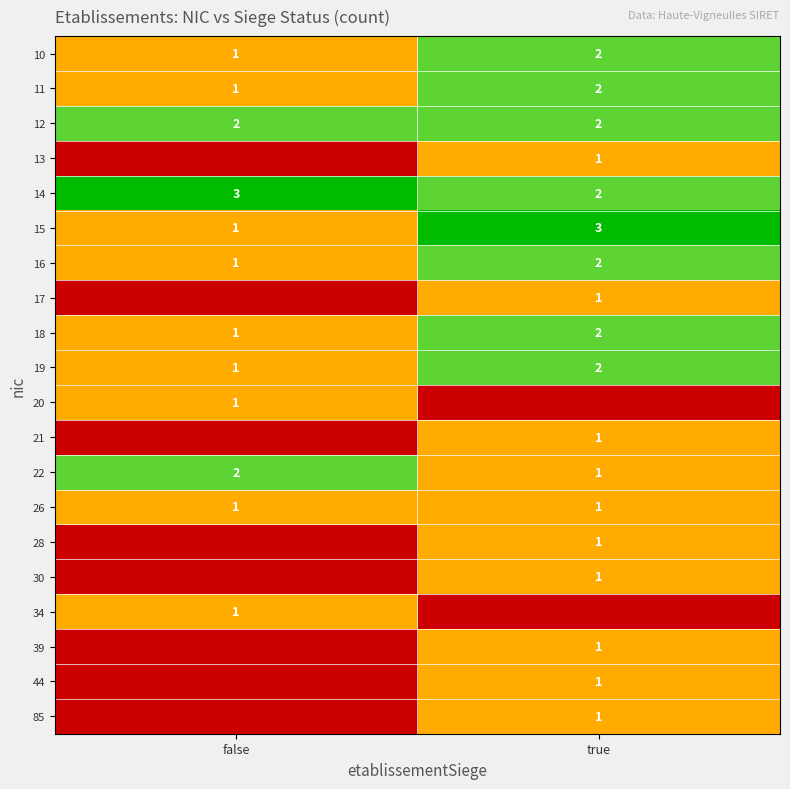

True or false: 26 has a value of 1 at true.

True